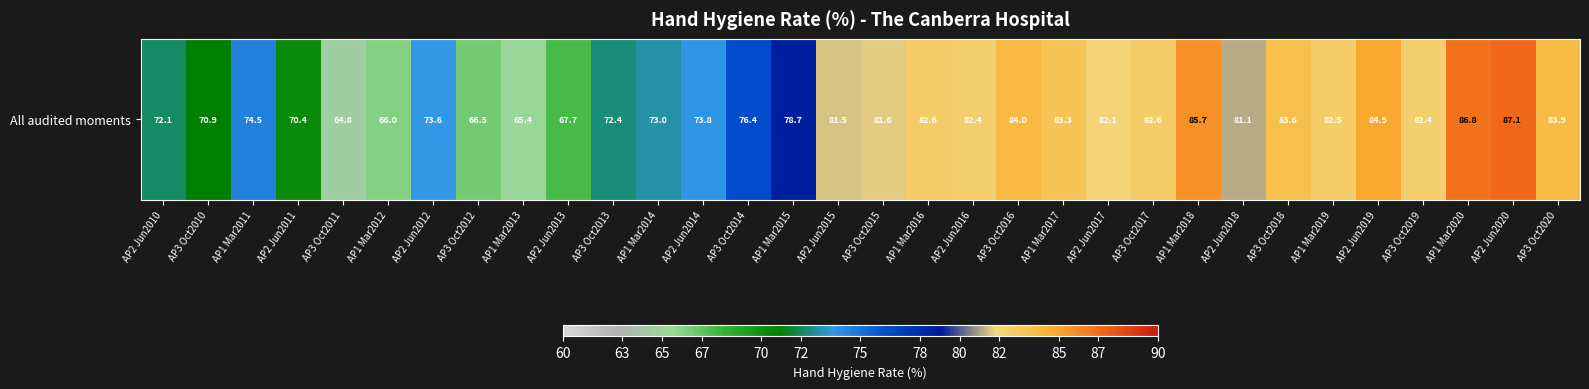

Rank the categories by value from lowest to highest.

AP3 Oct2011, AP1 Mar2013, AP1 Mar2012, AP3 Oct2012, AP2 Jun2013, AP2 Jun2011, AP3 Oct2010, AP2 Jun2010, AP3 Oct2013, AP1 Mar2014, AP2 Jun2012, AP2 Jun2014, AP1 Mar2011, AP3 Oct2014, AP1 Mar2015, AP2 Jun2018, AP2 Jun2015, AP3 Oct2015, AP2 Jun2017, AP2 Jun2016, AP3 Oct2019, AP1 Mar2019, AP1 Mar2016, AP3 Oct2017, AP1 Mar2017, AP3 Oct2018, AP3 Oct2020, AP3 Oct2016, AP2 Jun2019, AP1 Mar2018, AP1 Mar2020, AP2 Jun2020